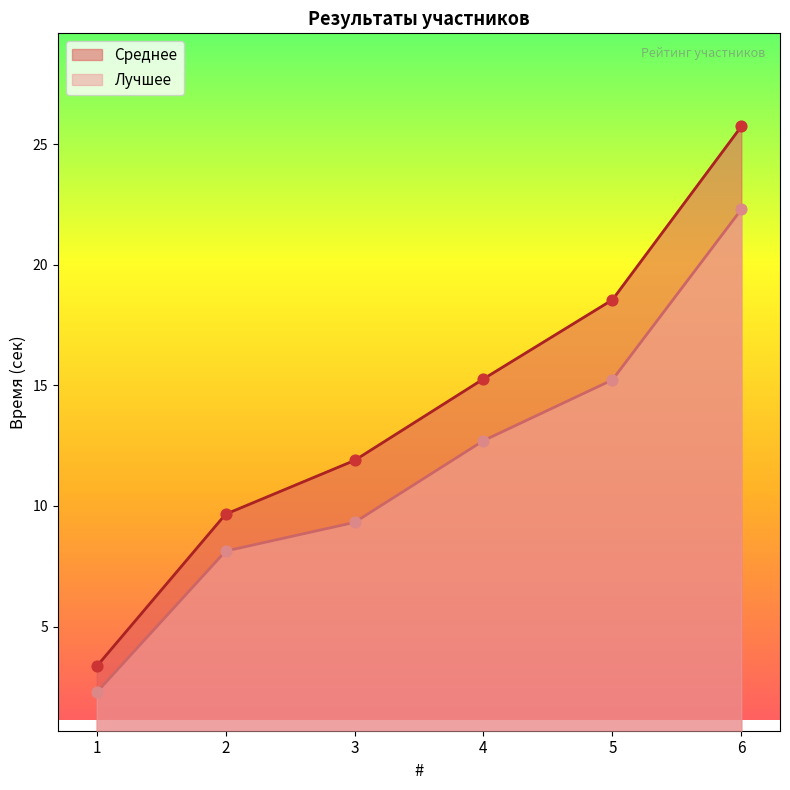

Which series has the widest spread of Y values?

Среднее